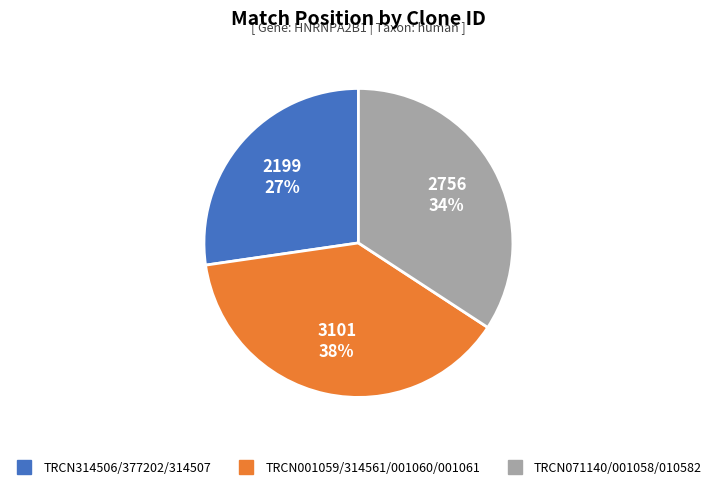

To the nearest percent, what is the difference between the largest and smallest slice percentages?

11%